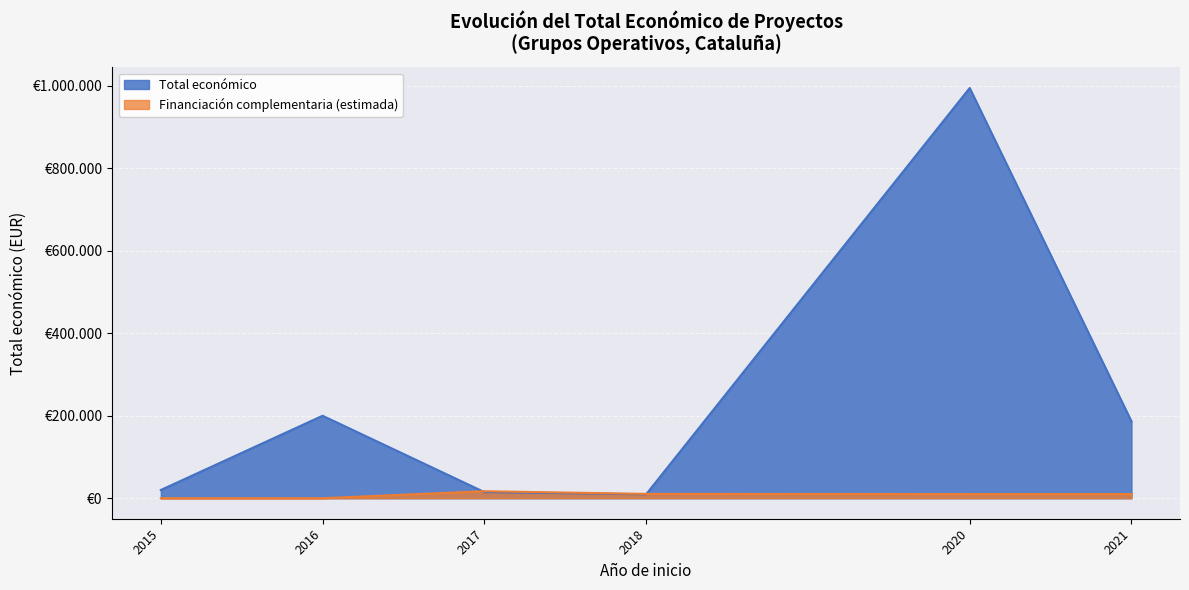

What are all the series names shown in the legend?

Total económico, Financiación complementaria (estimada)